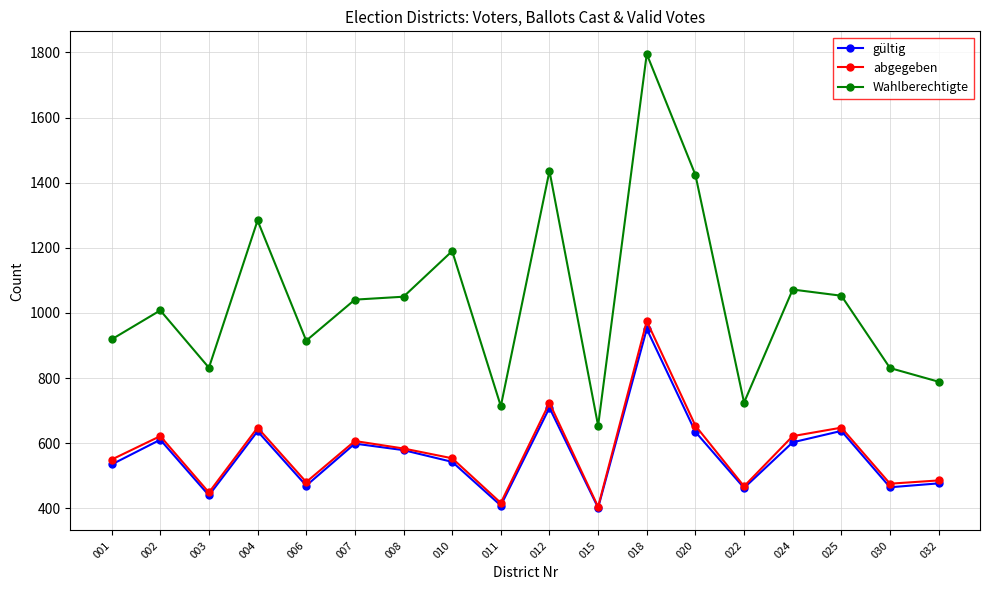

What is the difference between the second highest and minimum values in the gültig series?

307